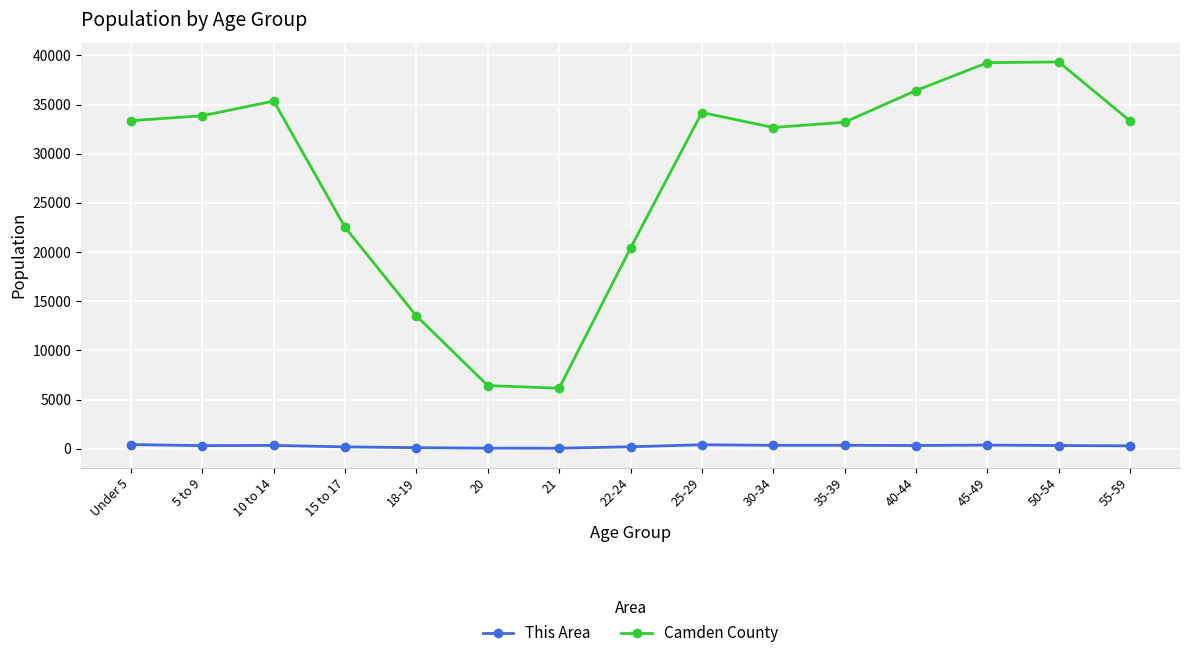

Does the chart display data point markers on the line(s)?

Yes